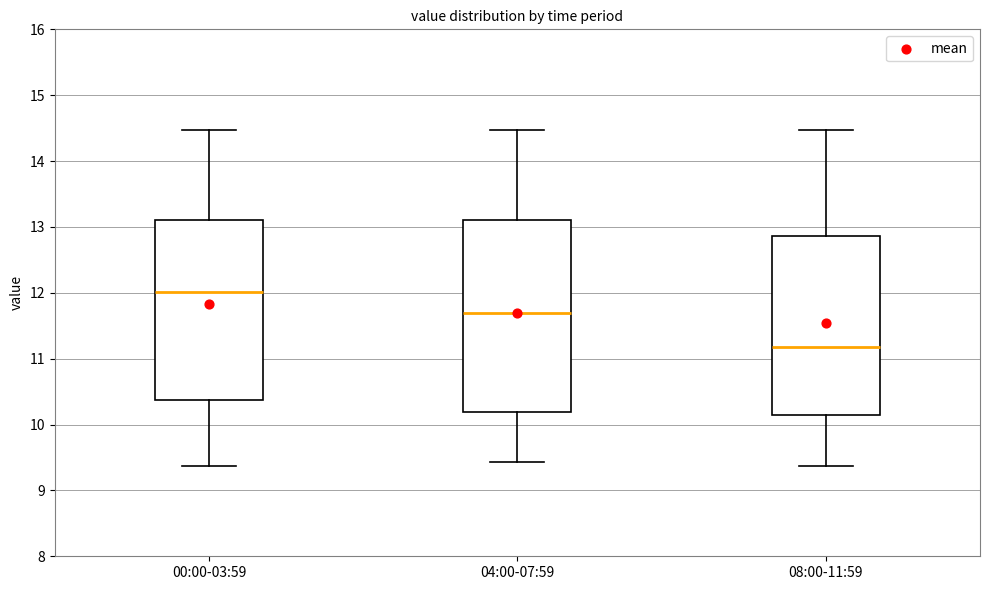

Where is the upper edge of the box for 04:00-07:59 on the y-axis? The values are not printed on the chart, so give them approximately, as read against the axis.

13.1